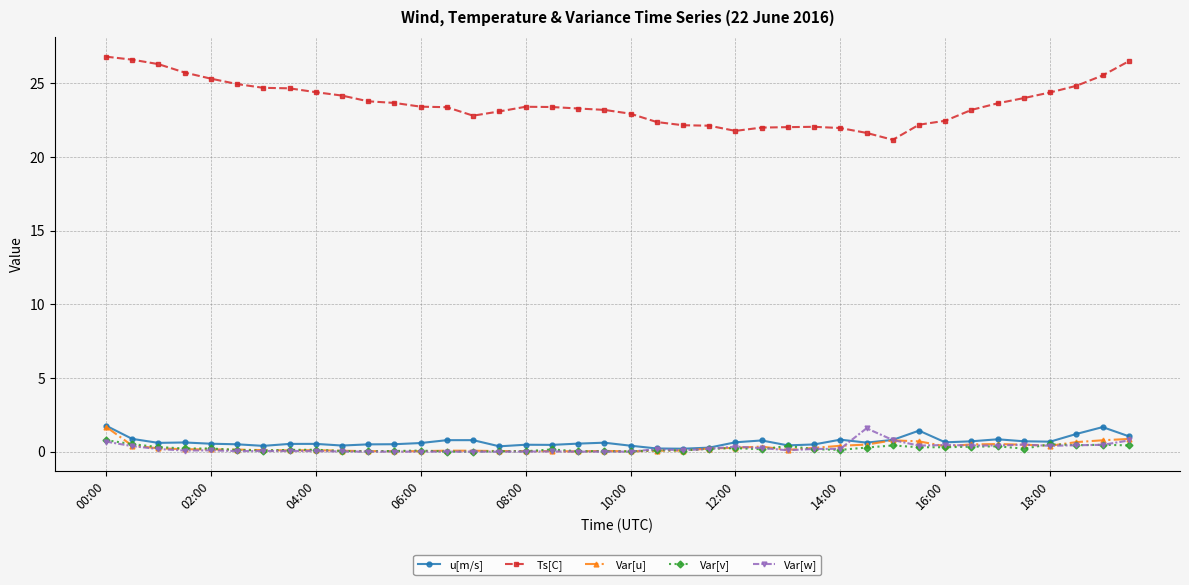

At how many categories does at least one series exceed 1?

40